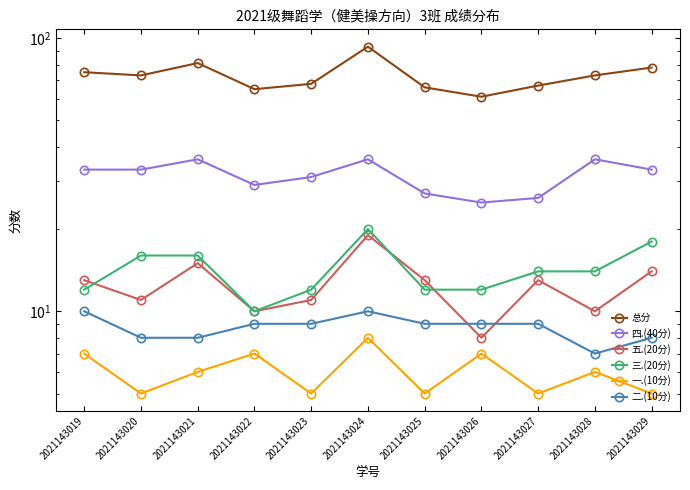

Reading left to right, extract all data points from this chart.

总分: 2021143019=75	2021143020=73	2021143021=81	2021143022=65	2021143023=68	2021143024=93	2021143025=66	2021143026=61	2021143027=67	2021143028=73	2021143029=78
四.(40分): 2021143019=33	2021143020=33	2021143021=36	2021143022=29	2021143023=31	2021143024=36	2021143025=27	2021143026=25	2021143027=26	2021143028=36	2021143029=33
五.(20分): 2021143019=13	2021143020=11	2021143021=15	2021143022=10	2021143023=11	2021143024=19	2021143025=13	2021143026=8	2021143027=13	2021143028=10	2021143029=14
三.(20分): 2021143019=12	2021143020=16	2021143021=16	2021143022=10	2021143023=12	2021143024=20	2021143025=12	2021143026=12	2021143027=14	2021143028=14	2021143029=18
一.(10分): 2021143019=7	2021143020=5	2021143021=6	2021143022=7	2021143023=5	2021143024=8	2021143025=5	2021143026=7	2021143027=5	2021143028=6	2021143029=5
二.(10分): 2021143019=10	2021143020=8	2021143021=8	2021143022=9	2021143023=9	2021143024=10	2021143025=9	2021143026=9	2021143027=9	2021143028=7	2021143029=8